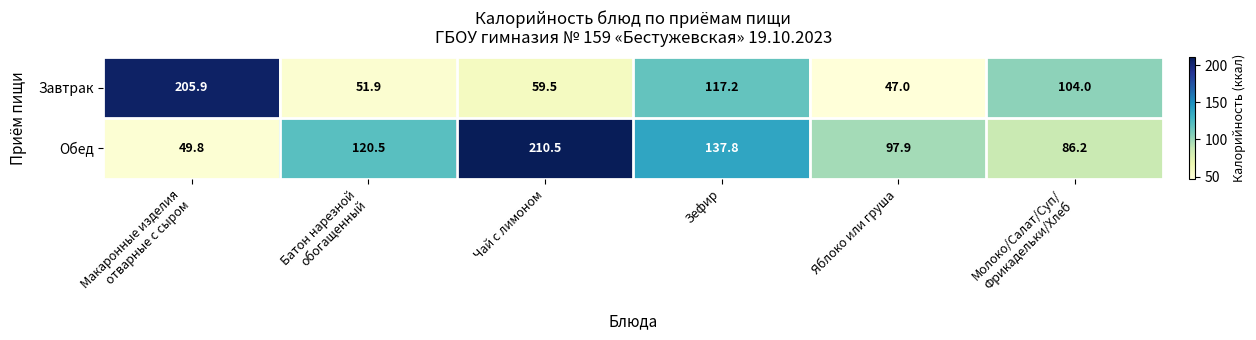

Reading left to right, extract all data points from this chart.

Завтрак: 205.9	51.9	59.5	117.2	47.0	104.0
Обед: 49.8	120.5	210.5	137.8	97.9	86.2